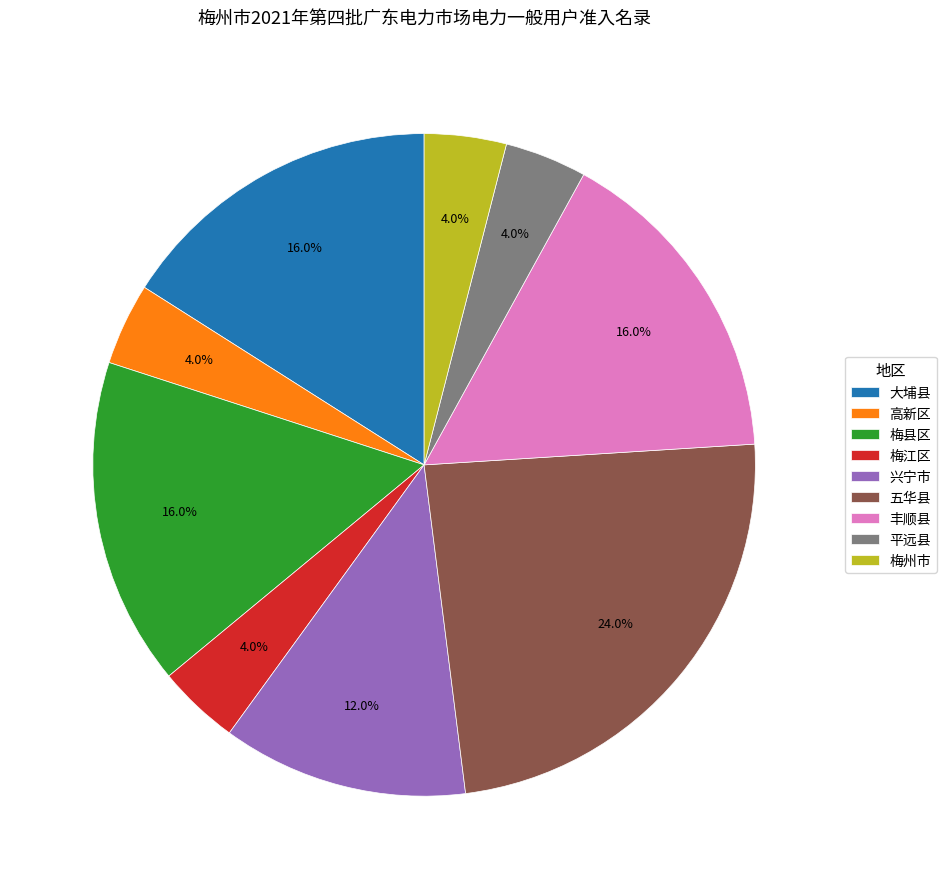

Does 五华县 account for over 50% of the chart?

No